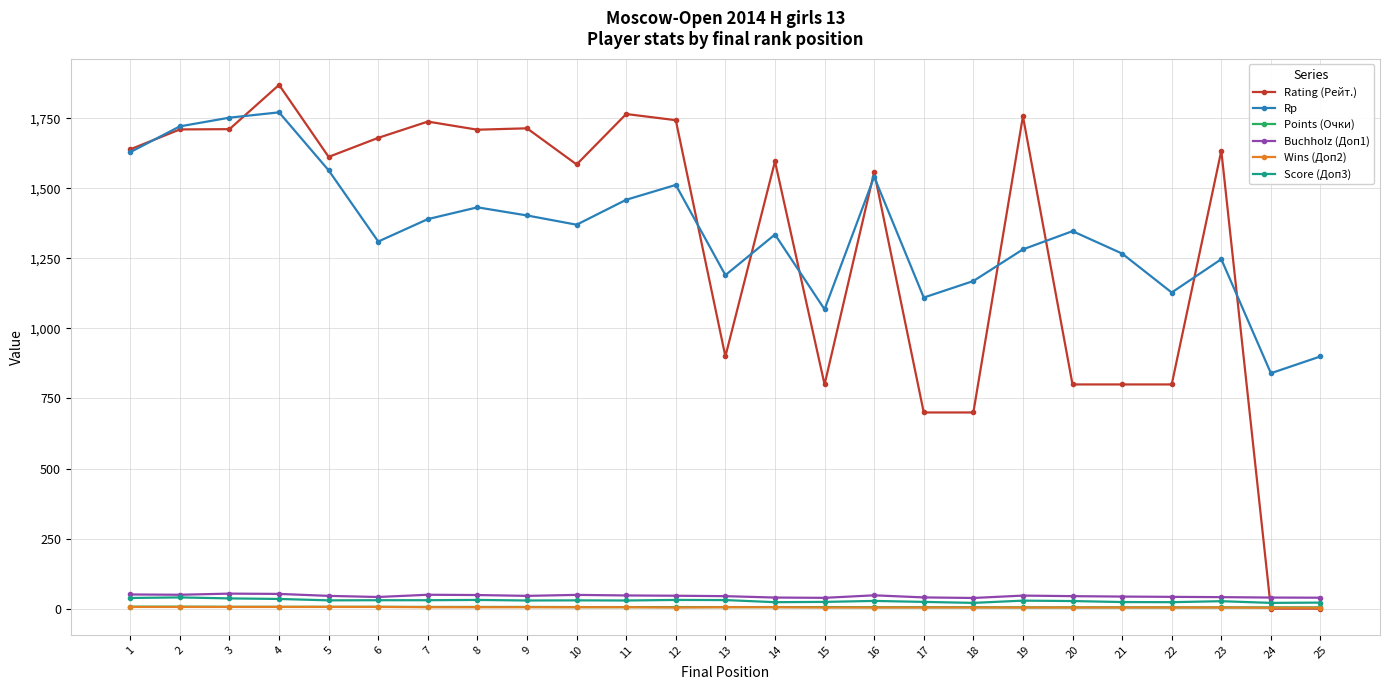

Which series has the largest range (max minus min)?

Rating (Рейт.)